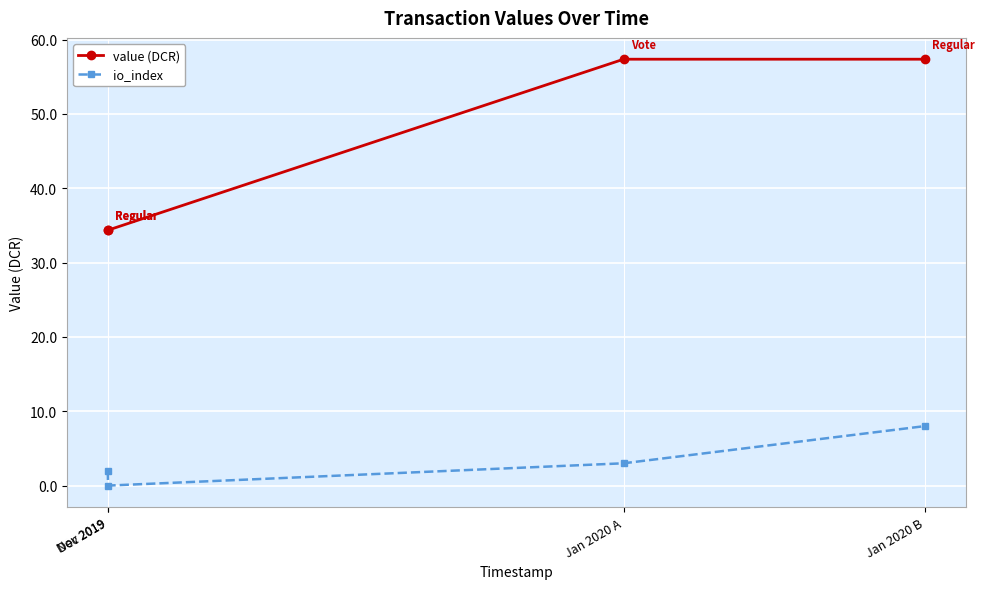

What is the sum of the value (DCR) values at Nov 2019 and Jan 2020 B?

91.7